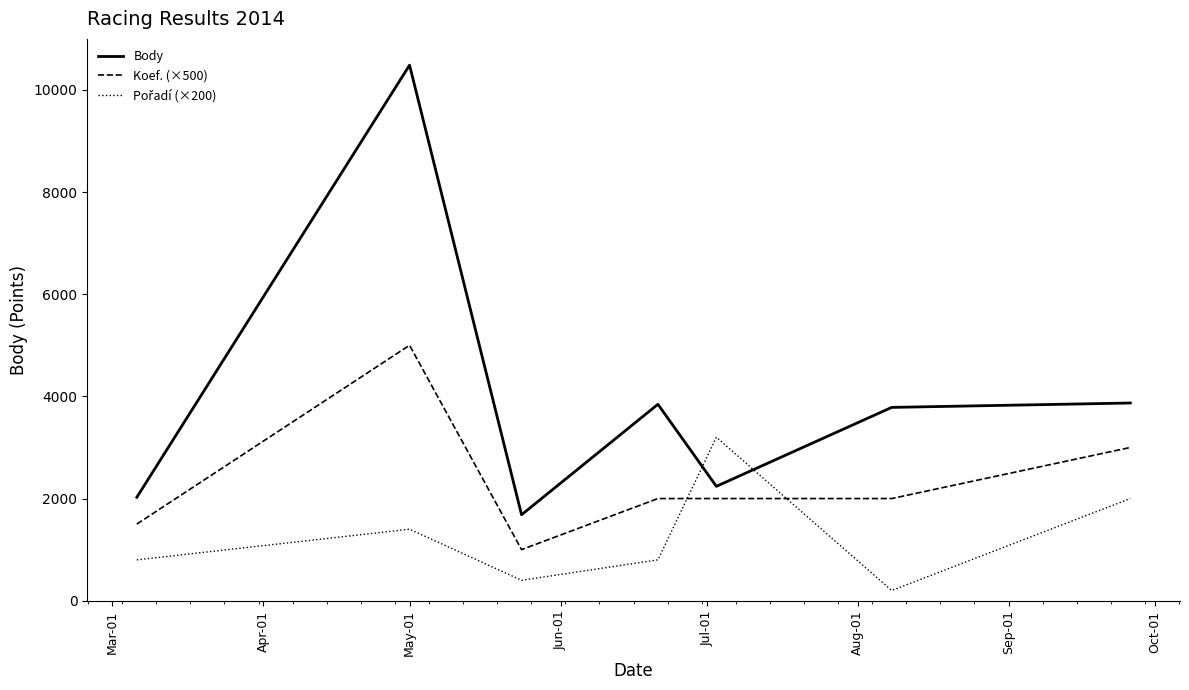

True or false: Body and Koef. (×500) cross at least once.

False